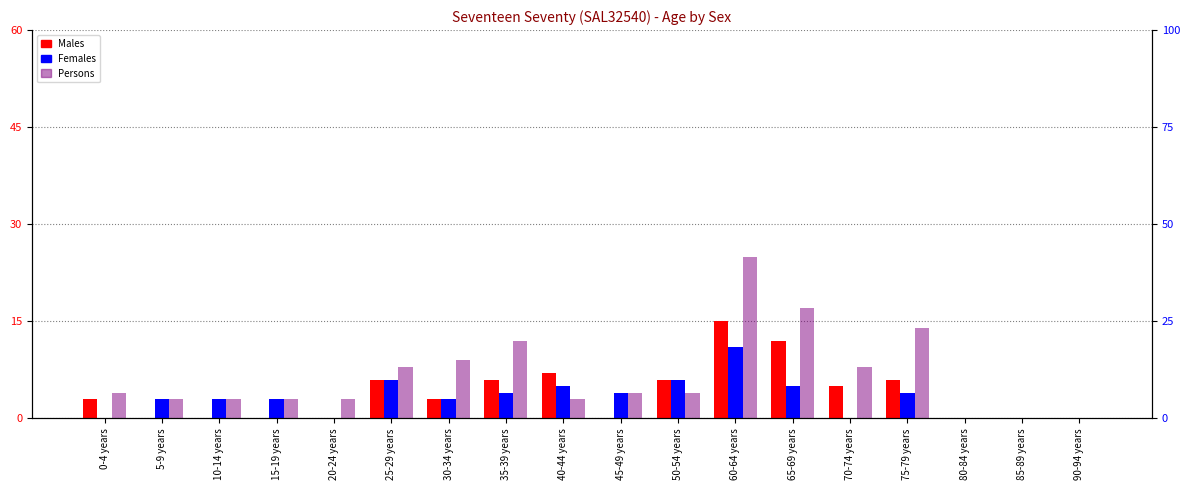

What is the greatest value displayed?

25